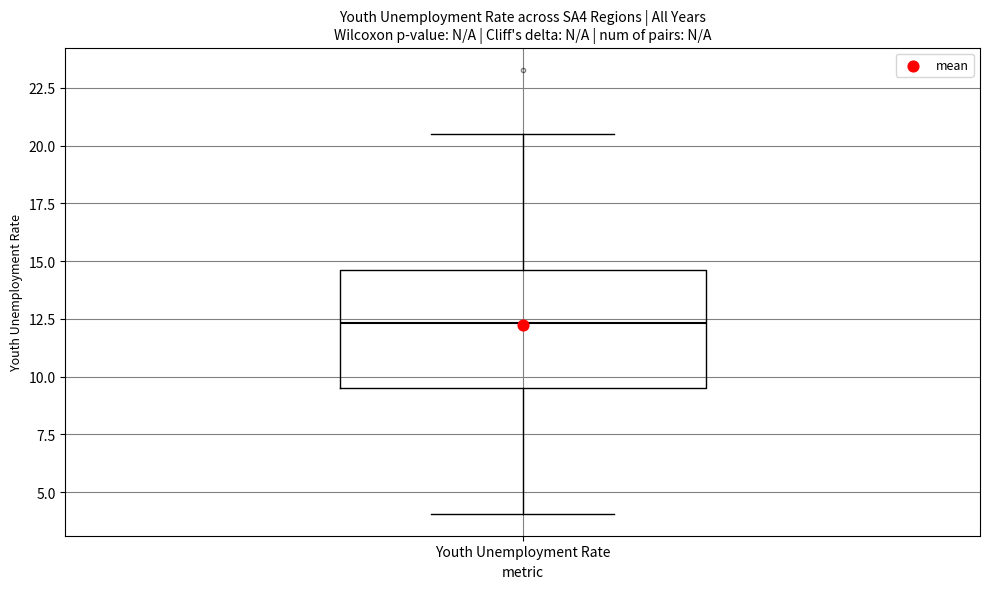

Transcribe this box plot: give where the median line is, the range the box spans, and where the two whiskers end, as read against the y-axis. The values are not printed on the chart, so give them approximately, as read against the axis.

median 12.5, box 9.5 to 14.5, whiskers 4.0 to 20.5